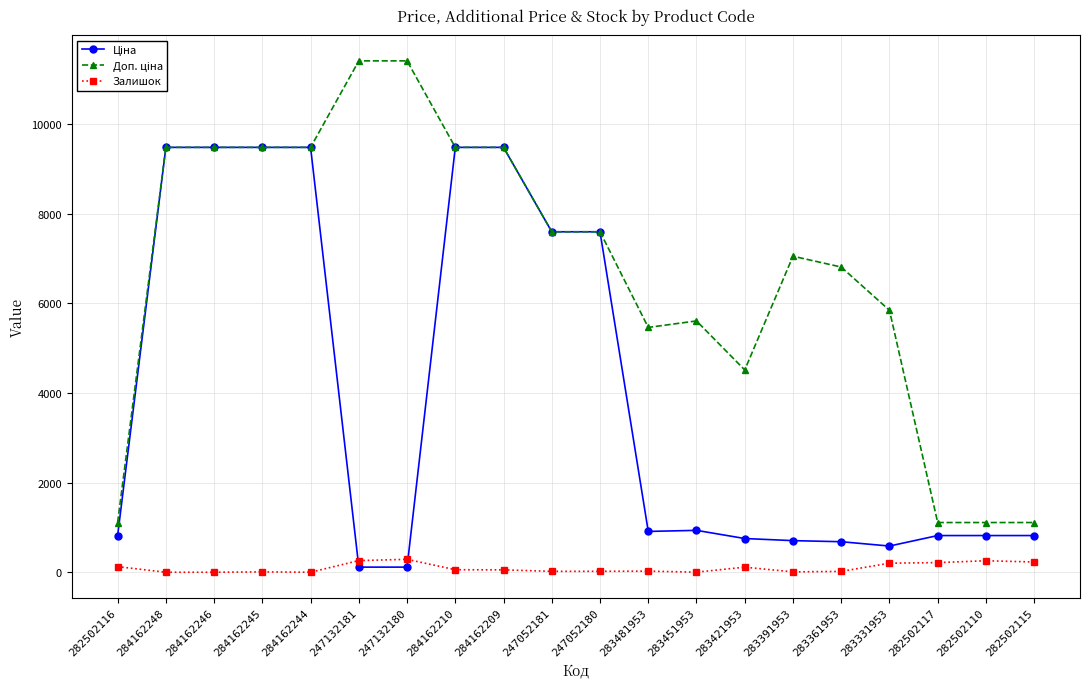

What position from the left is 284162244?

5